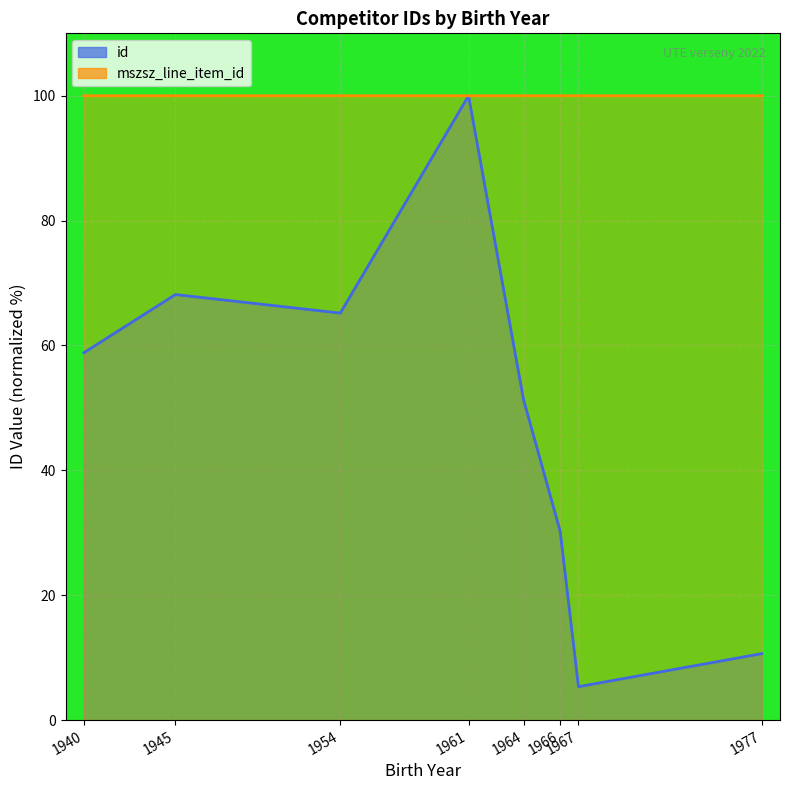

Reading left to right, extract all data points from this chart.

id: 1940=58.8	1945=68.2	1954=65.2	1961=100.0	1964=51.3	1966=30.3	1967=5.4	1977=10.6
mszsz_line_item_id: 1940=100.0	1945=100.0	1954=100.0	1961=100.0	1964=100.0	1966=100.0	1967=100.0	1977=100.0